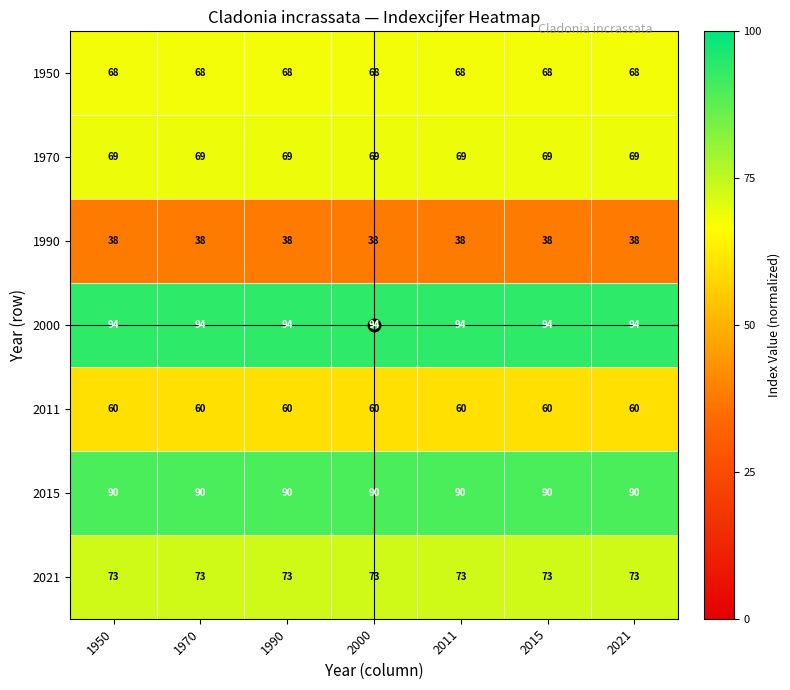

What is the total value across all series at 2000?

492